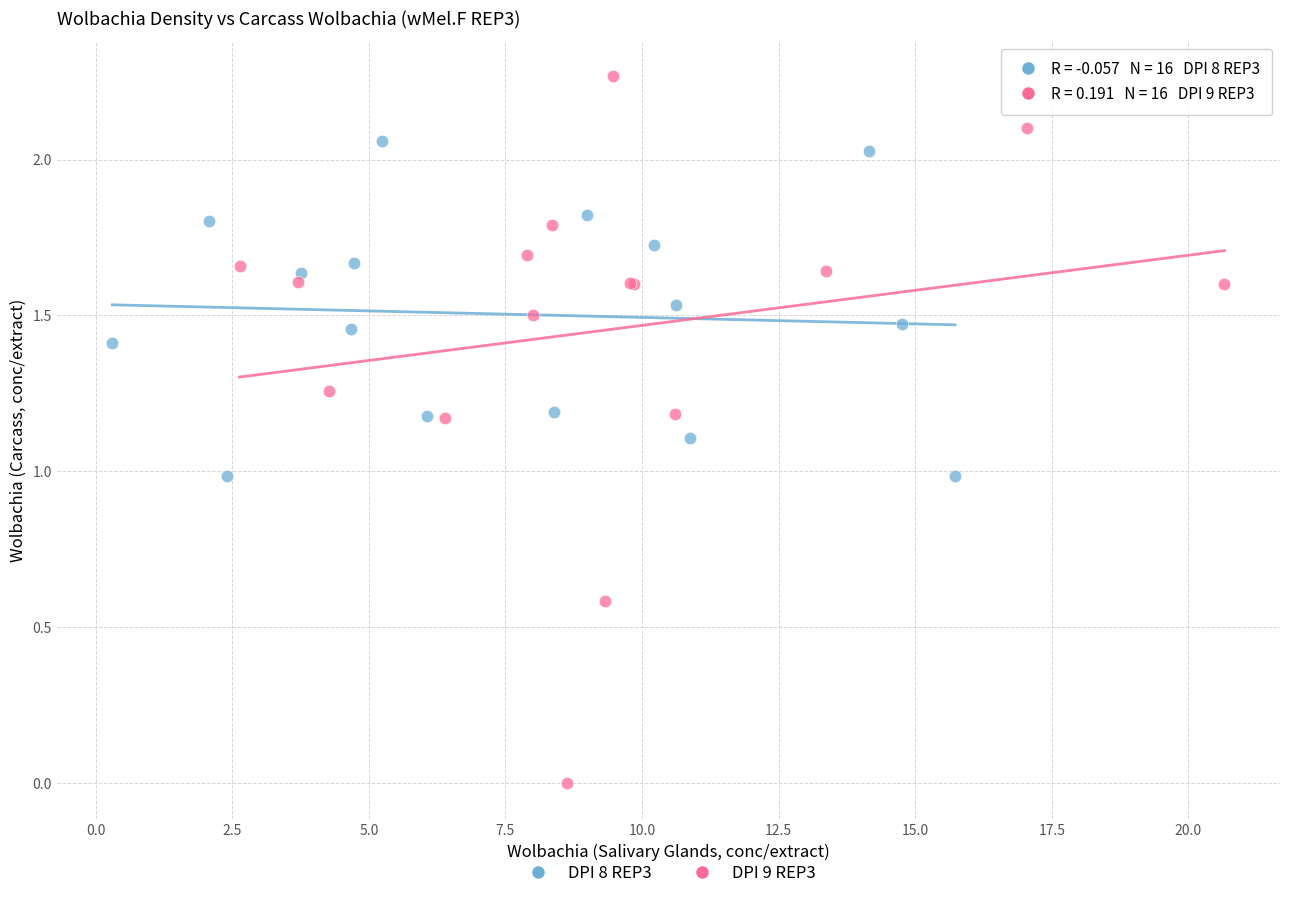

Which series reaches the maximum Y coordinate?

DPI 9 REP3